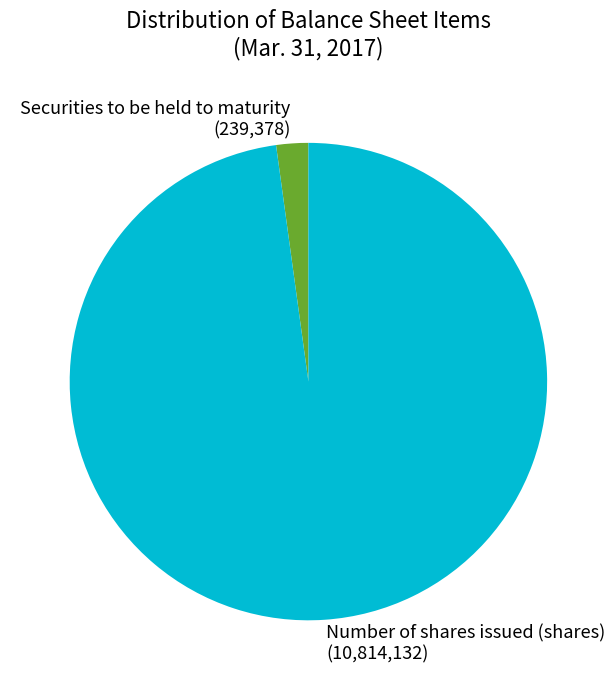

Which slice is the largest?

Number of shares issued (shares)